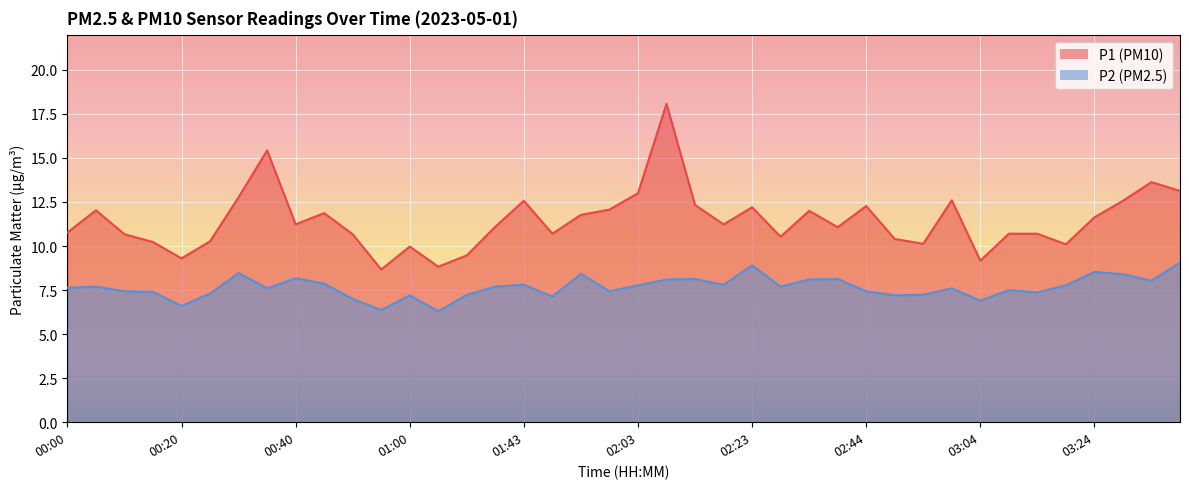

What is the average value of the P1 series?

11.4